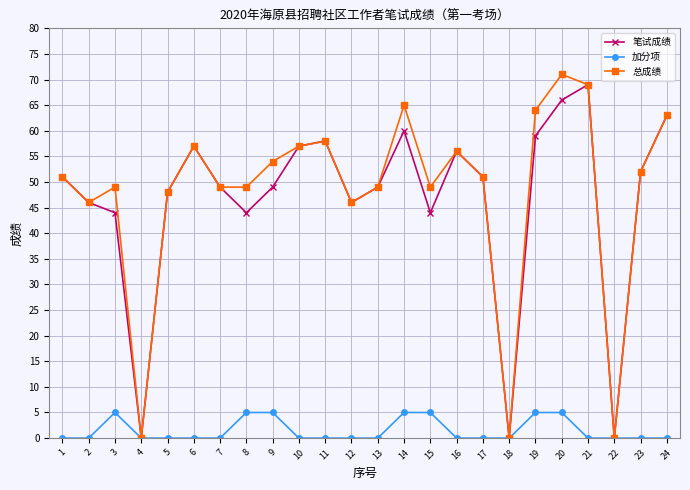

The value of 笔试成绩 at 1 is 12. True or false?

False